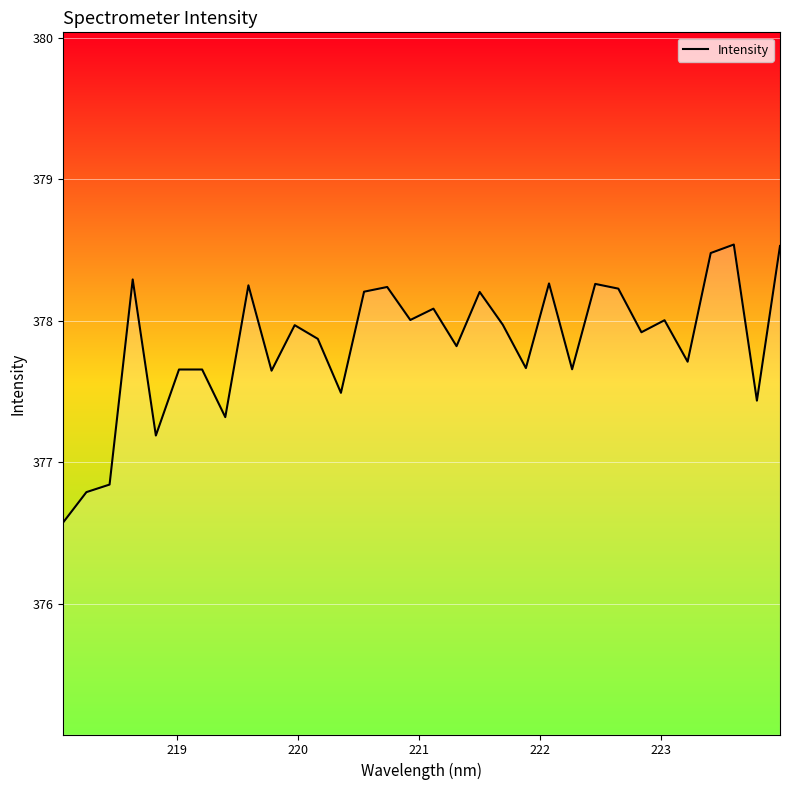

What is the smallest value displayed?

376.6